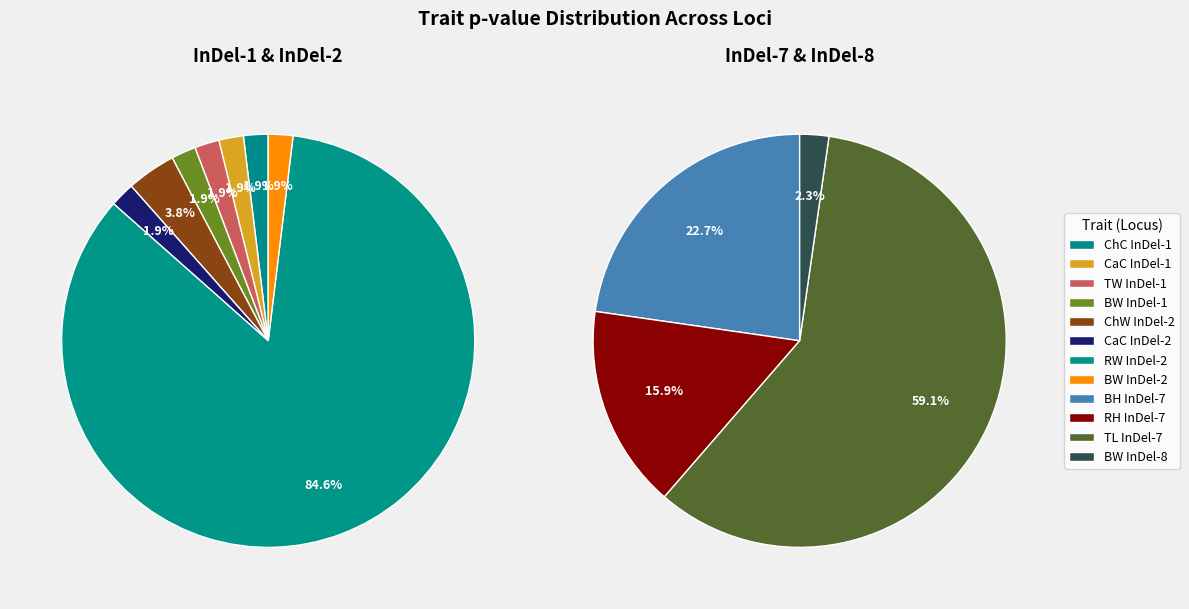

How much of the chart is everything except CaC (InDel-2)?

99.0%